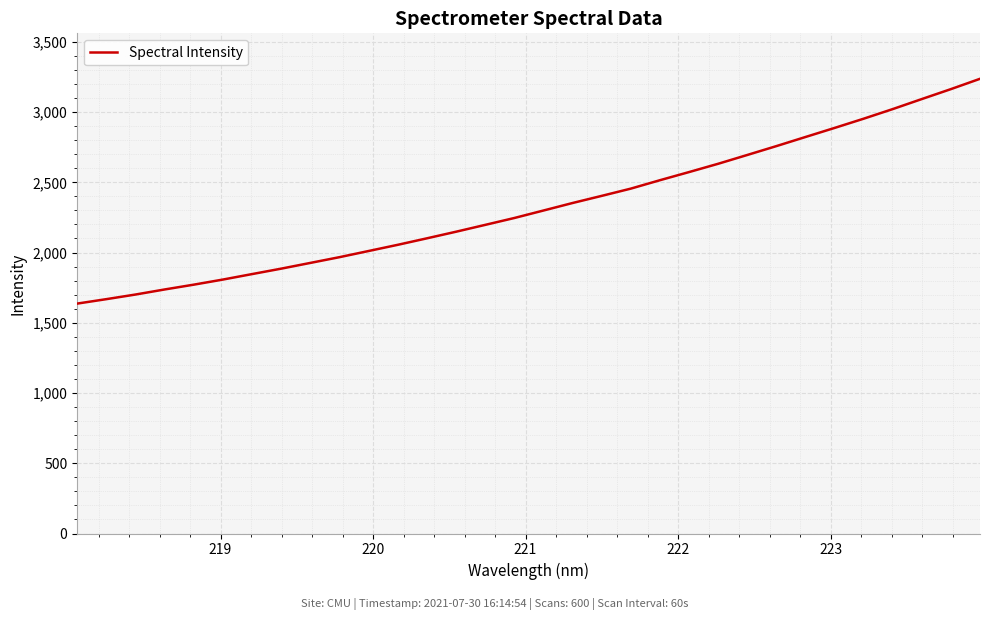

What is the smallest value displayed?

1636.6